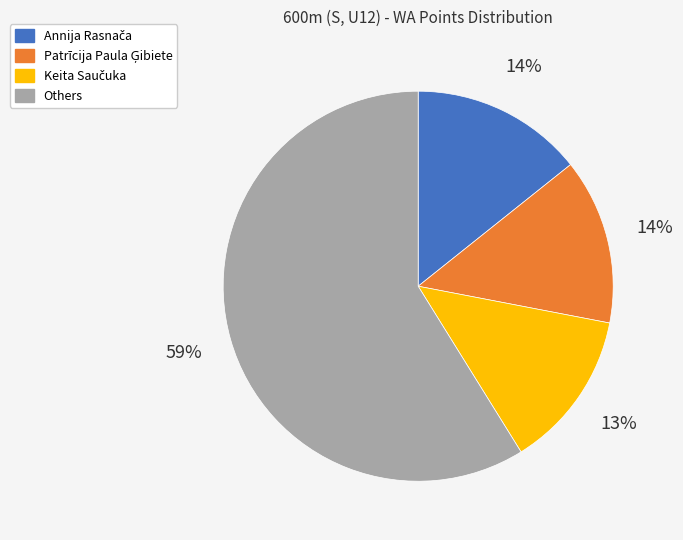

What is the largest slice in the pie chart?

Others